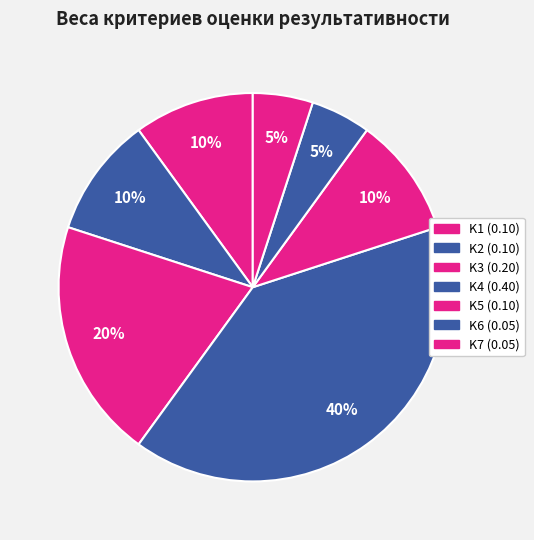

Is K4 the majority of the pie?

No